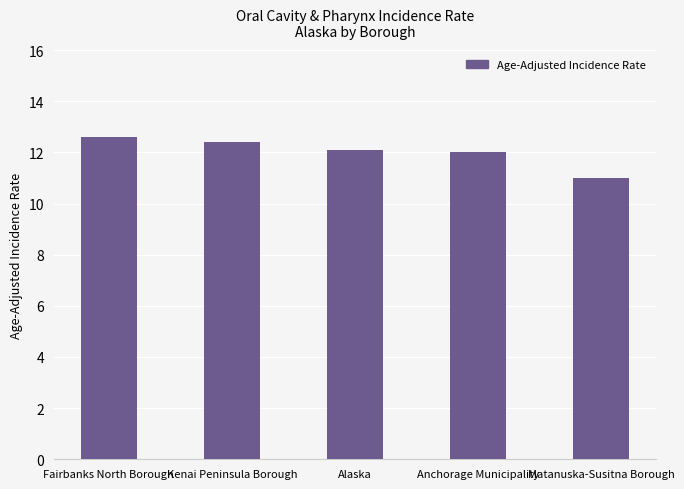

What is the difference between the values at Fairbanks North Borough and Kenai Peninsula Borough?

0.2